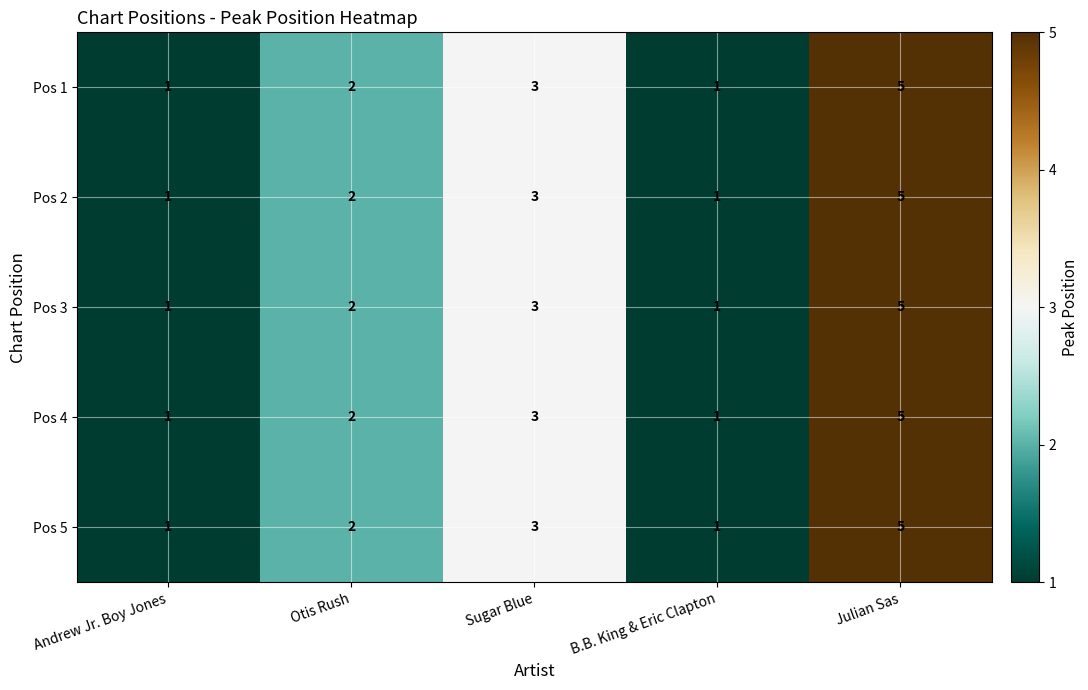

How many series are shown in this chart?

5